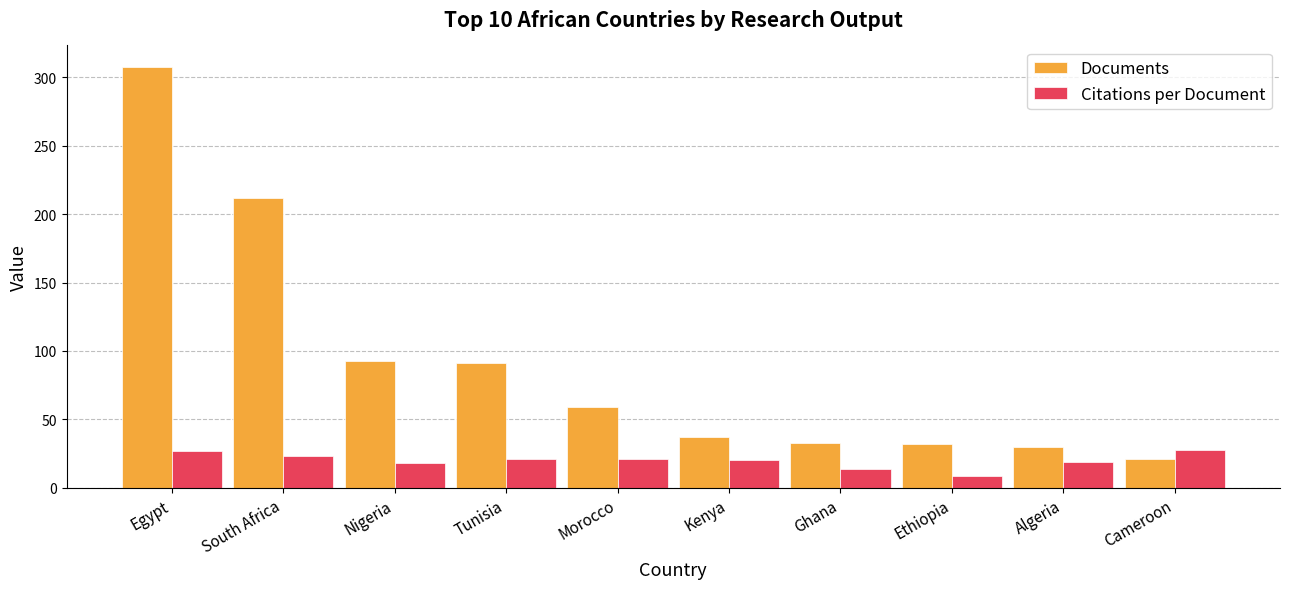

Which series has the largest total across all categories?

Documents